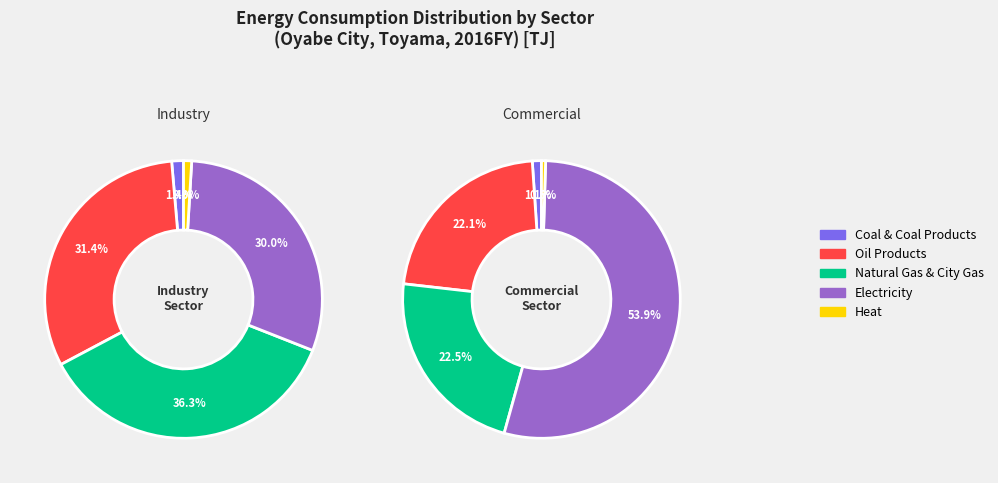

Which category has the biggest portion of the pie?

Electricity